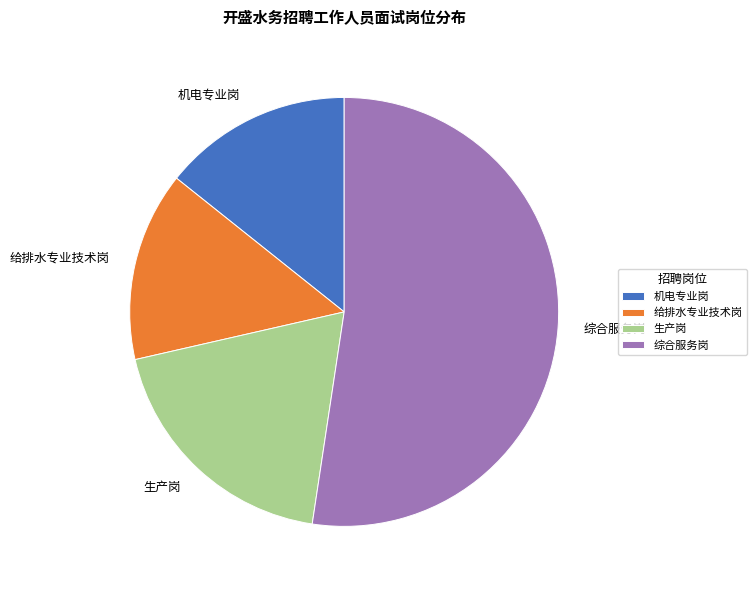

The 生产岗 slice represents 19% of the pie. True or false?

True